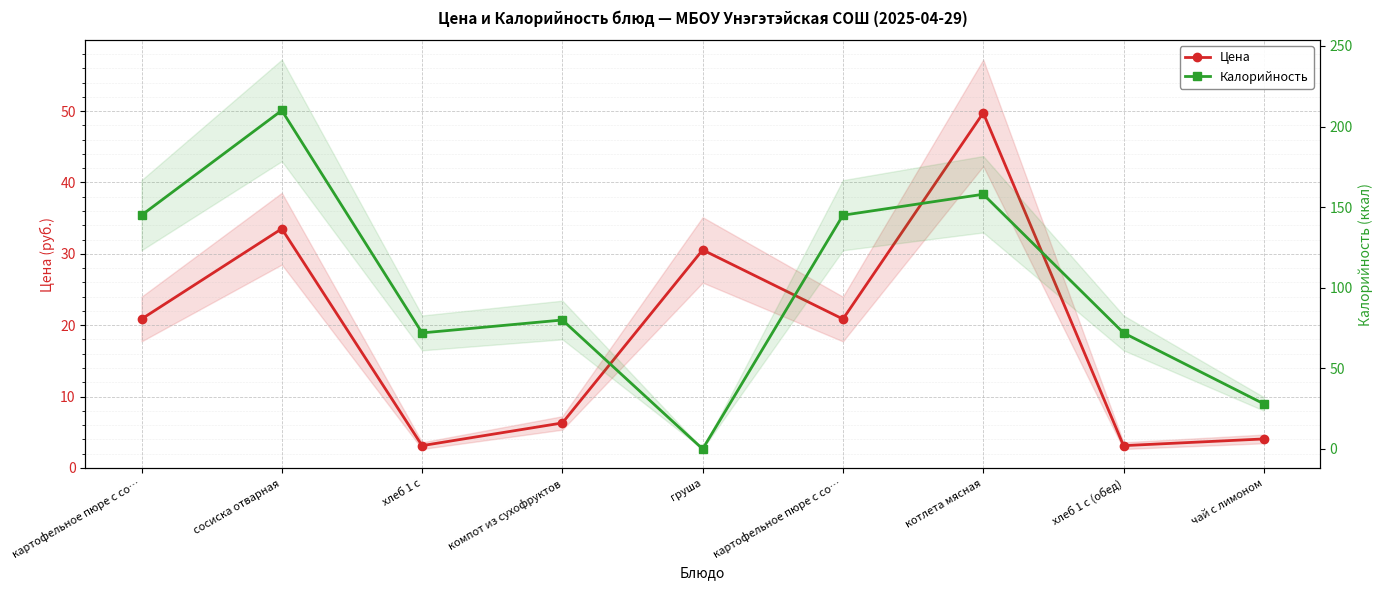

Reading left to right, extract all data points from this chart.

Цена: 20.9	33.5	3.1	6.3	30.6	20.9	49.8	3.1	4.1
Калорийность: 145.0	210.0	72.0	80.0	0.0	145.0	158.0	72.0	28.0